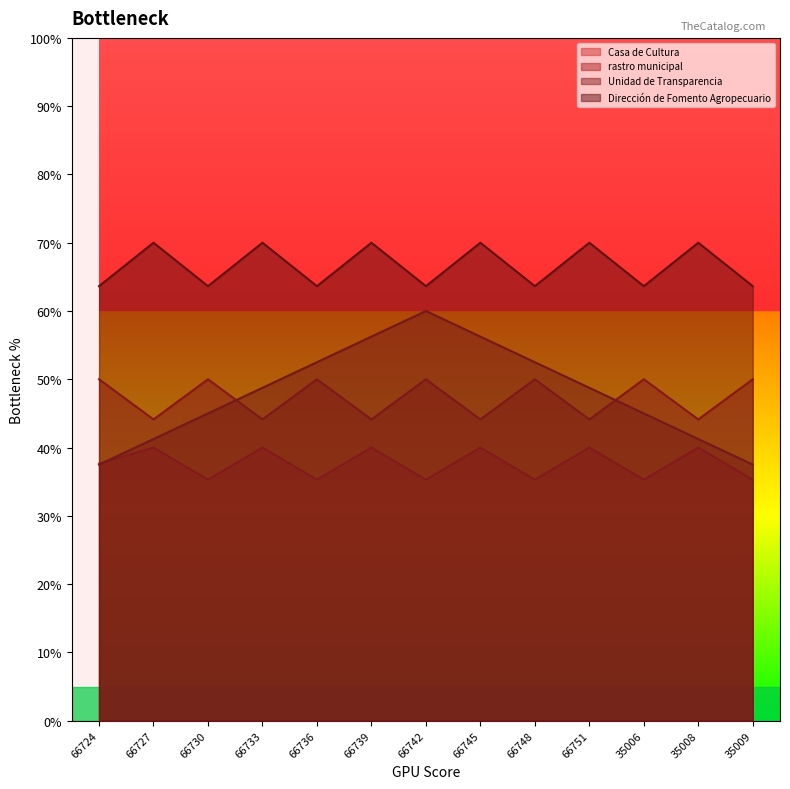

Where is the first local maximum for Casa de Cultura?

66727